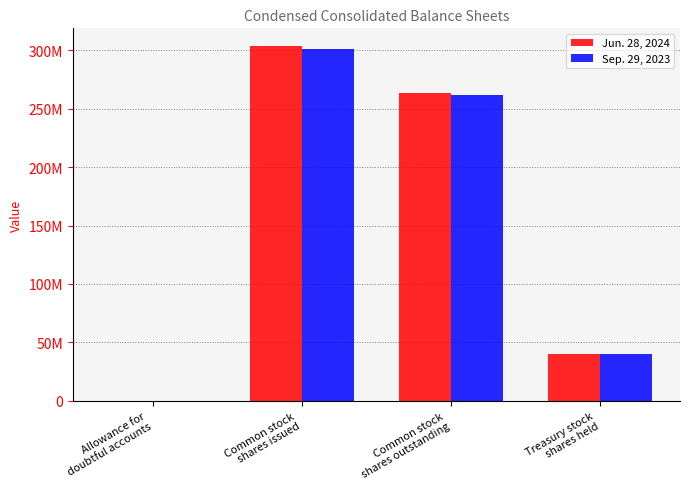

Are the bars horizontal?

No